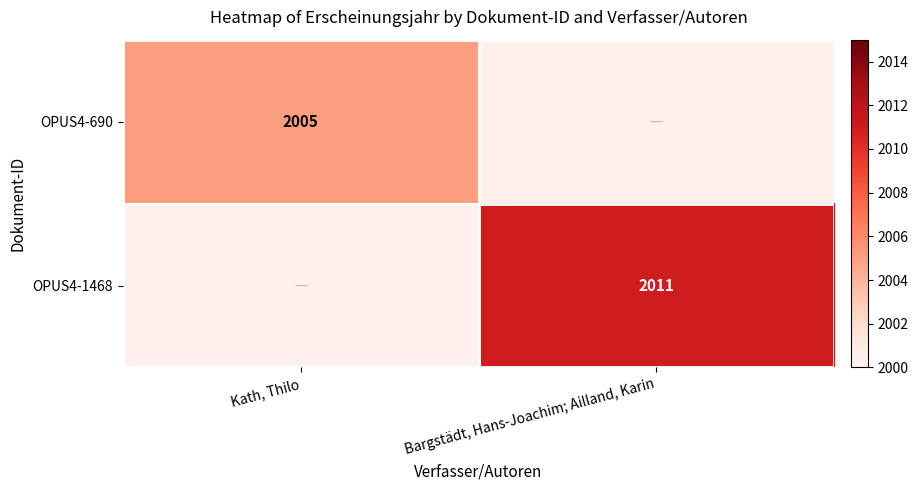

Is the value of OPUS4-1468 at Bargstädt, Hans-Joachim; Ailland, Karin greater than the value of OPUS4-690 at Kath, Thilo?

Yes